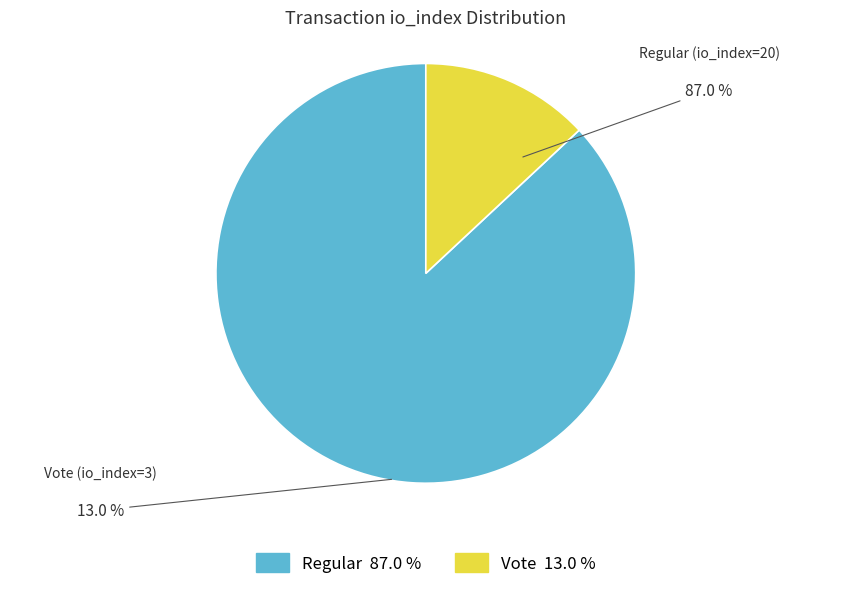

How many slices are in this pie chart?

2